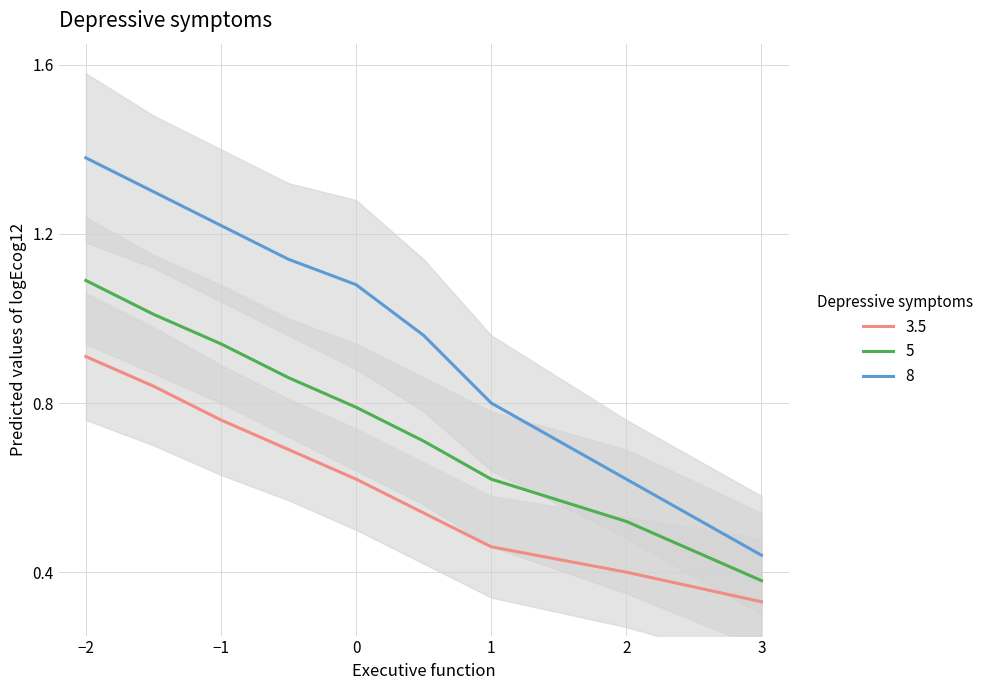

What is the difference between the 8 values at -2 and 0?

0.3